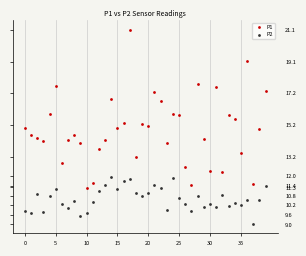

Which series contains the lowest Y value?

P2